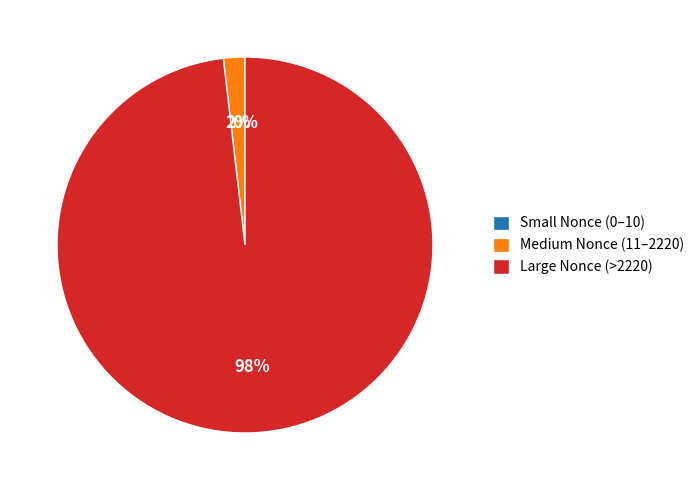

Which slice is the largest?

Large Nonce (>2220)